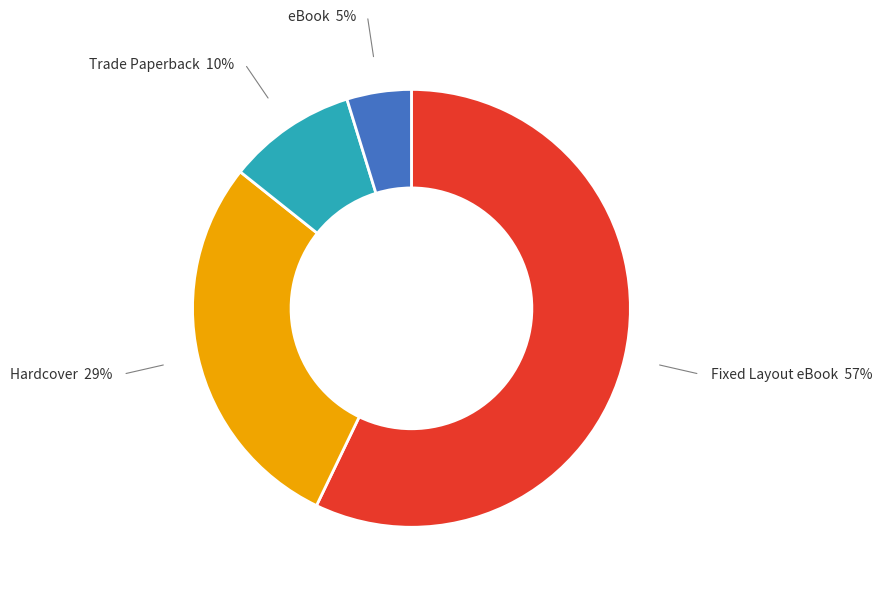

Combined, do Hardcover and Trade Paperback account for over 50%?

No